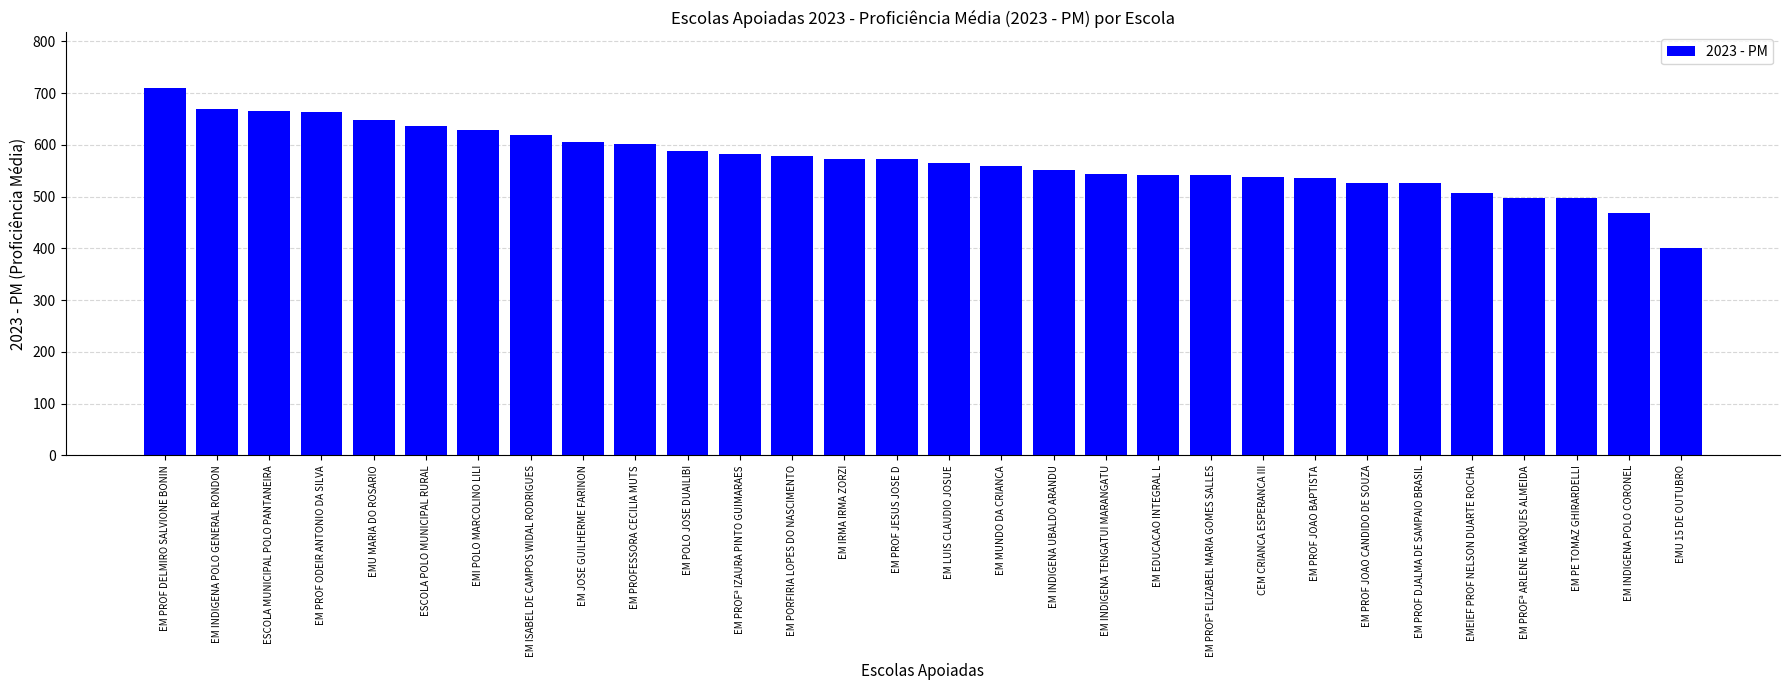

How many data points does each series have?

30